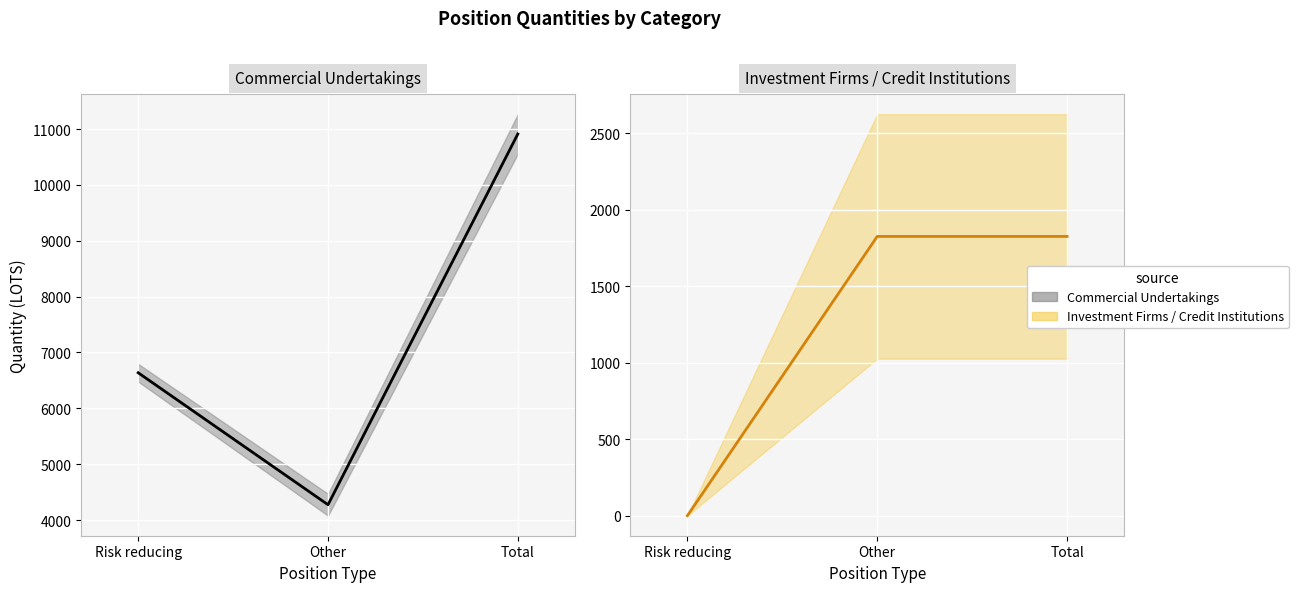

What is the spread (max minus min) of values at Total?

9086.6